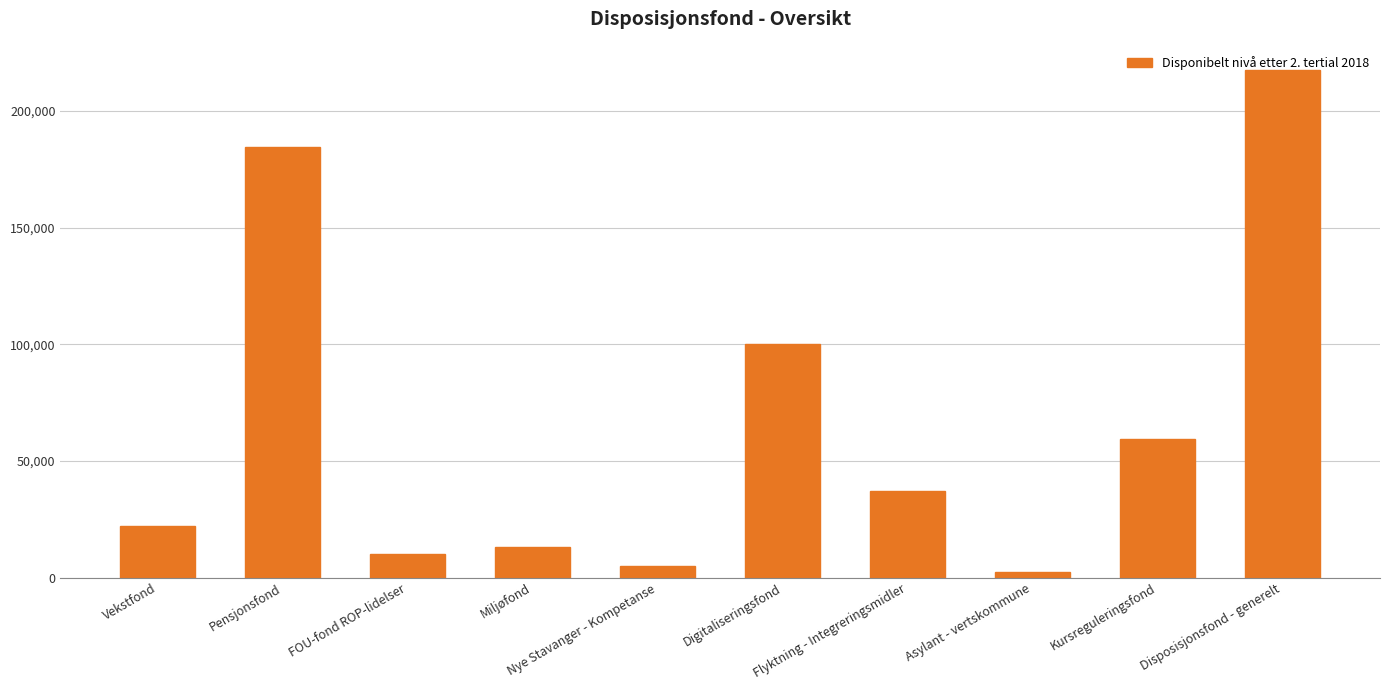

What is the difference between the maximum and minimum values?

215294